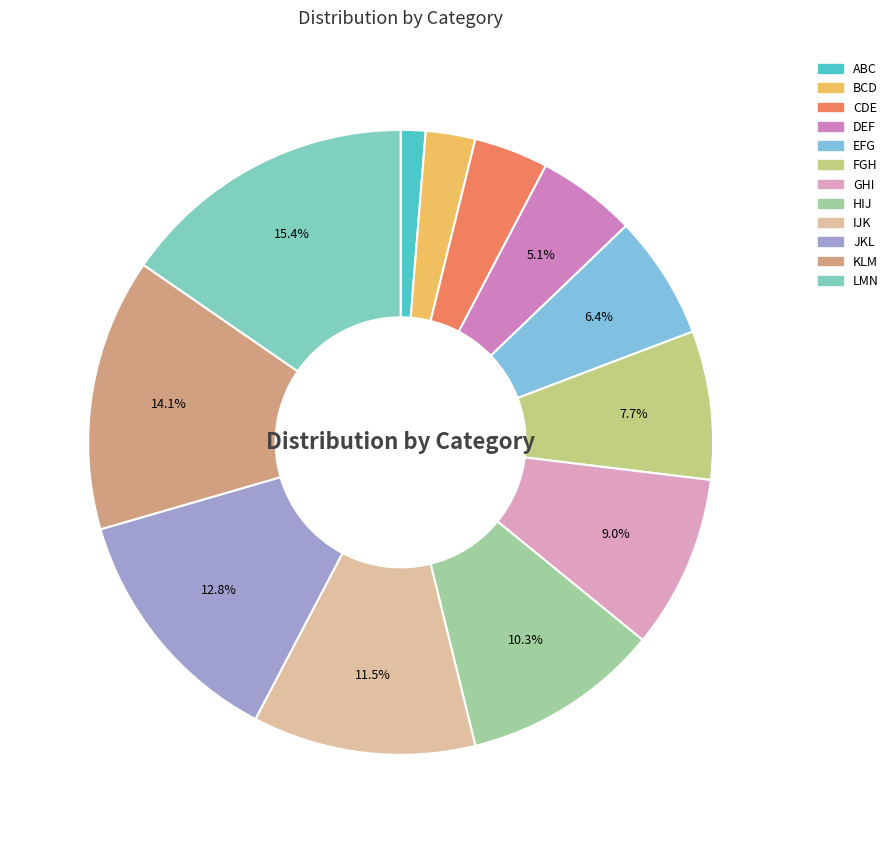

What percentage is NOT represented by CDE?

96.2%